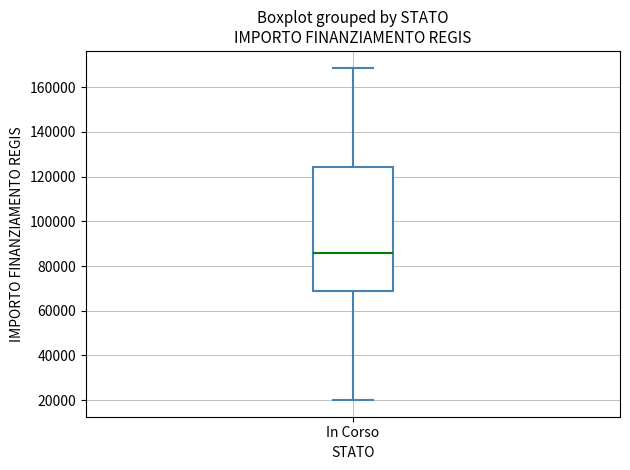

Read this box plot against the y-axis: the position of the median line, the range covered by the box, and the ends of both whiskers. The values are not printed on the chart, so give them approximately, as read against the axis.

median 86000, box 68000 to 124000, whiskers 20000 to 168000